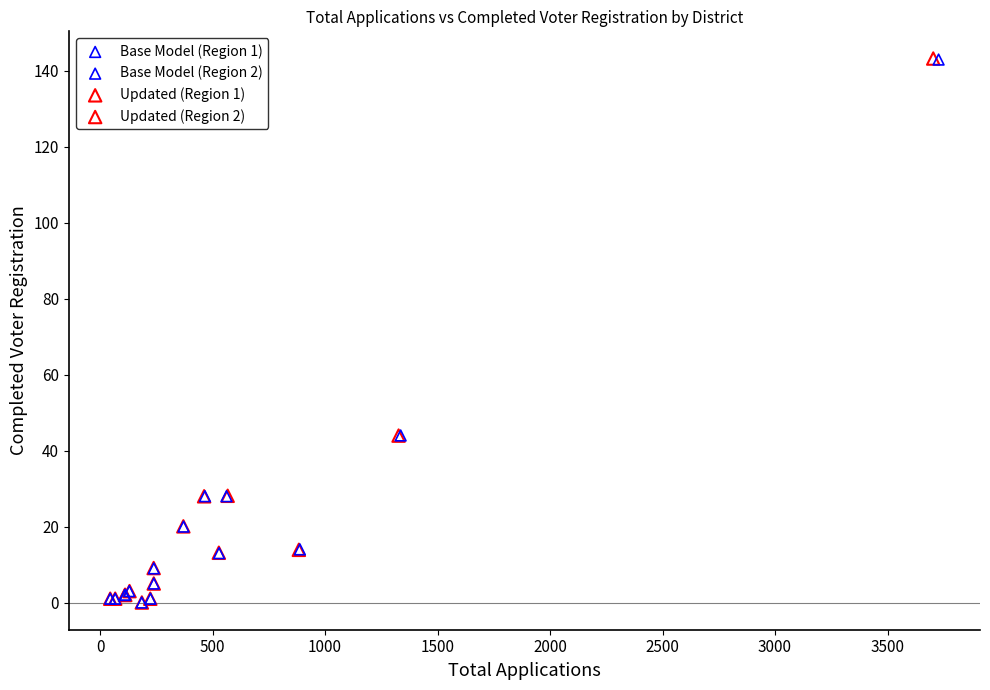

What are all the series names shown in the legend?

Base Model (Region 1), Base Model (Region 2), Updated (Region 1), Updated (Region 2)